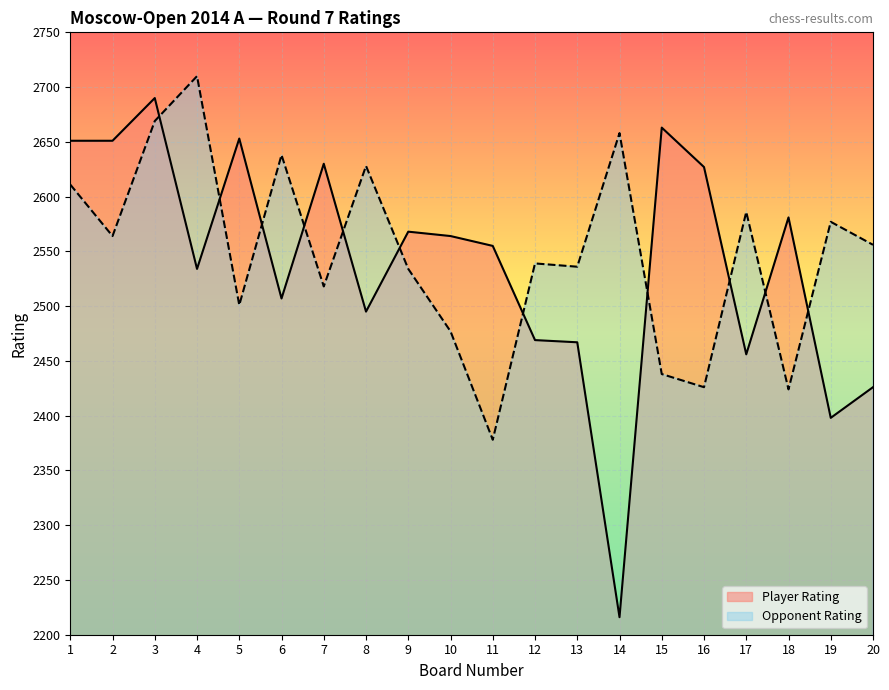

True or false: Player Rating has a value of 3863 at 20.

False